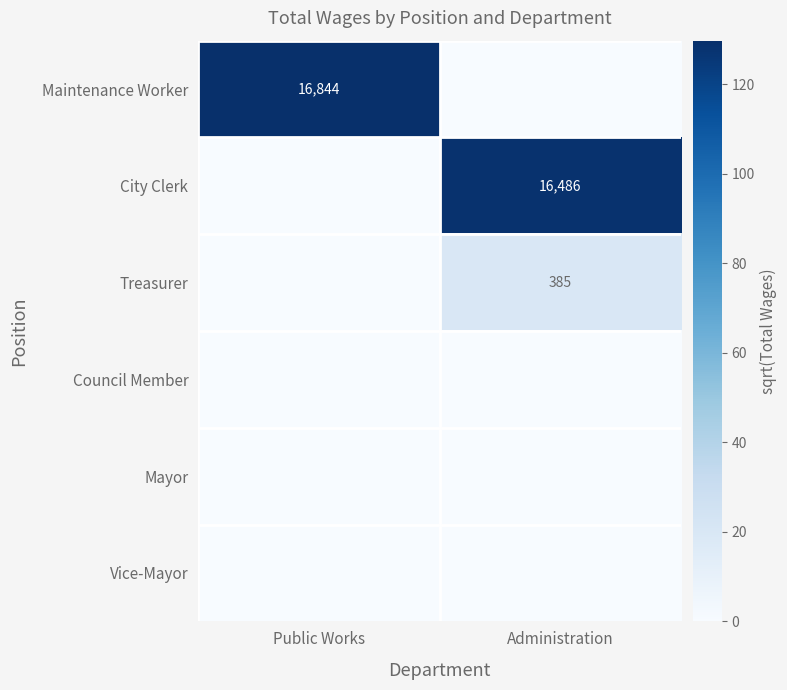

At how many categories does at least one series exceed 58?

2